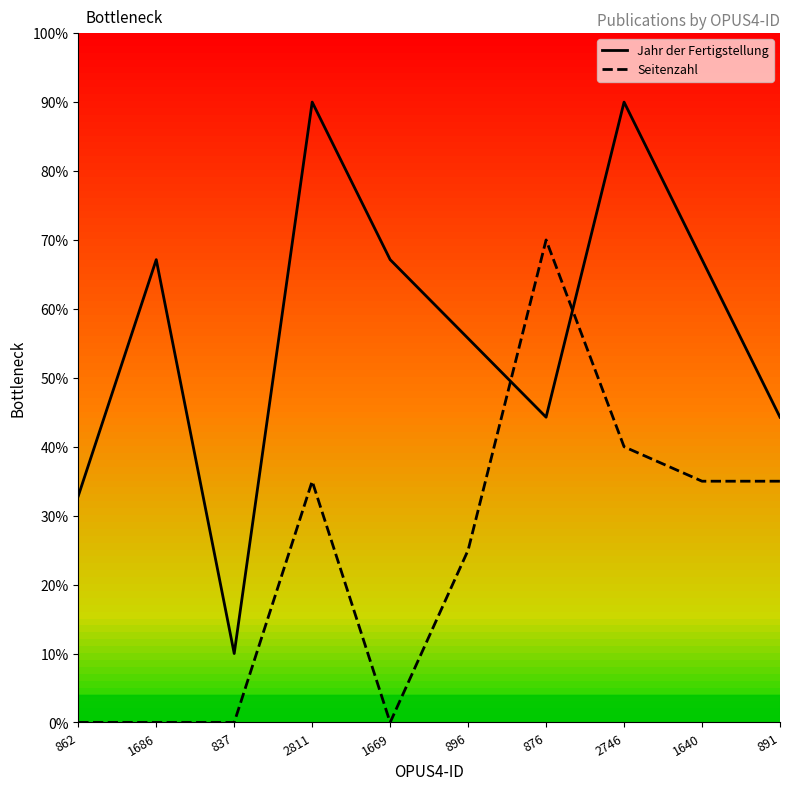

What is the total value across all series at 1669?

67.1